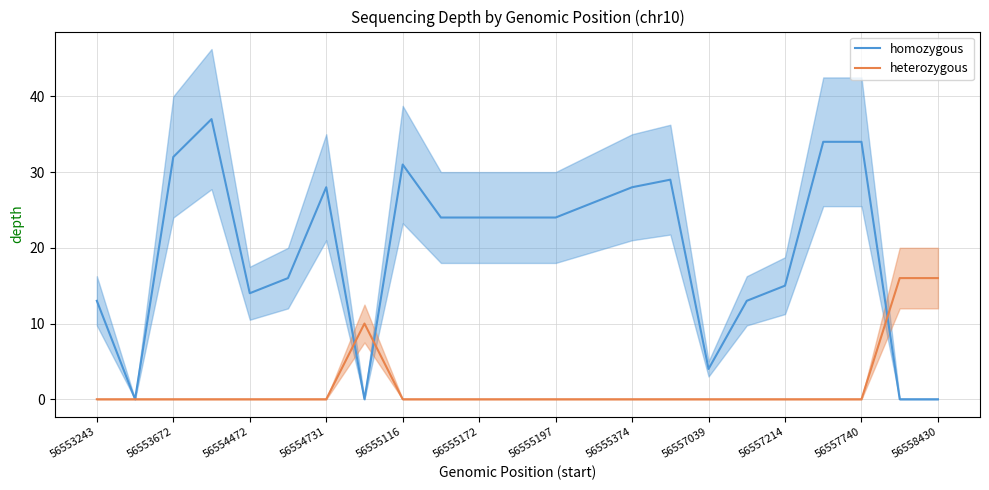

What is the maximum value for homozygous?

37